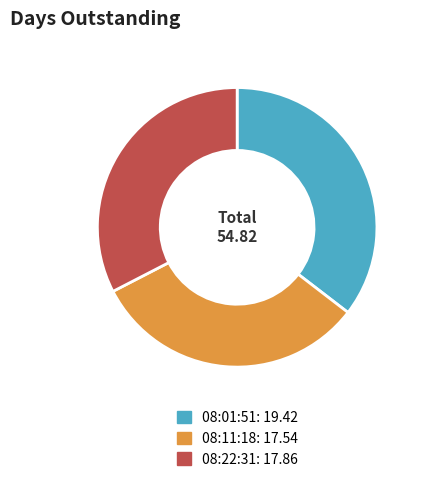

Does any single category account for the majority?

No